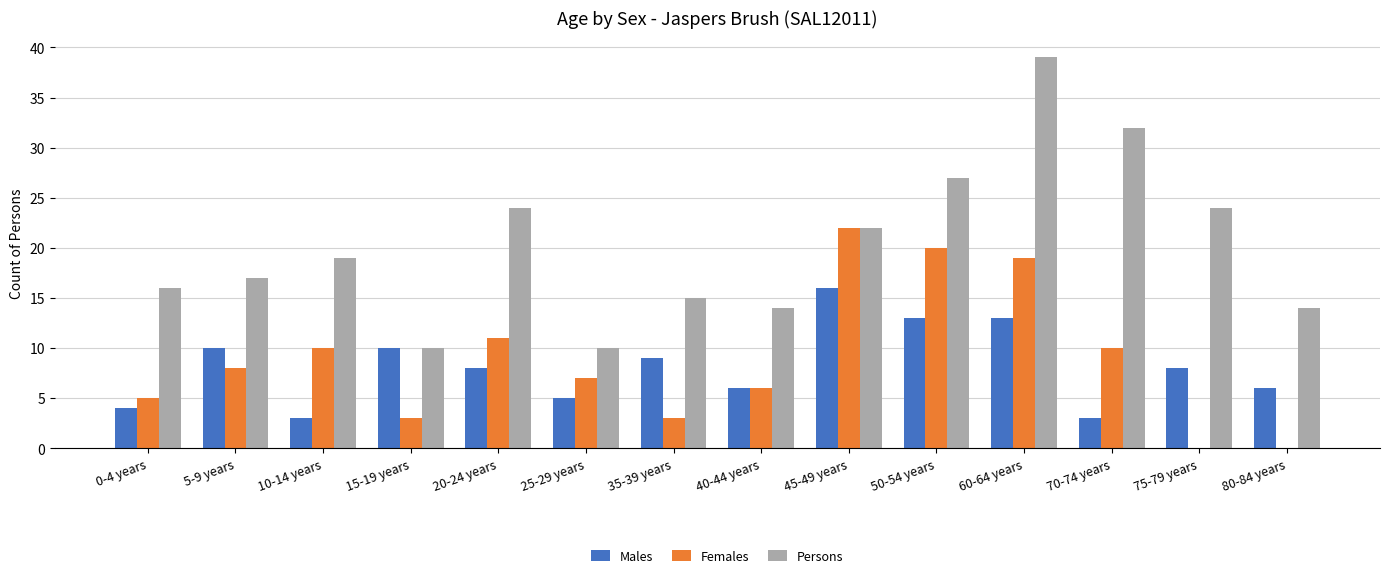

Which category has the highest value across all series?

60-64 years